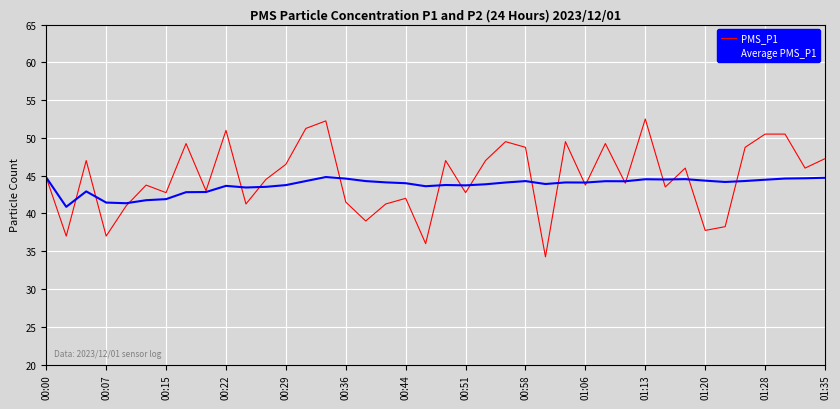

Which series has the widest spread of values?

PMS_P1